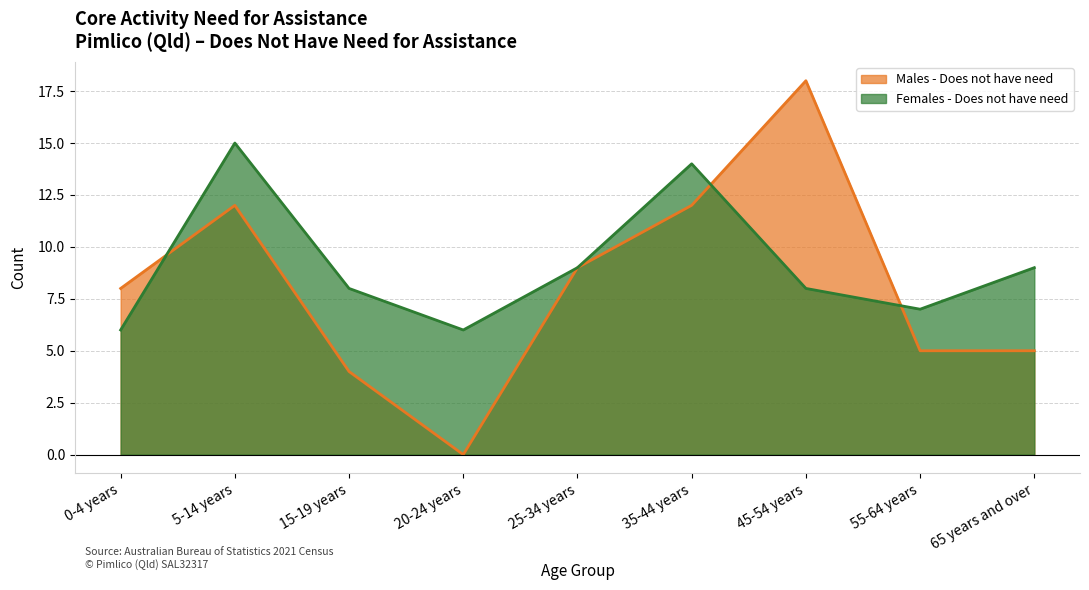

Which series has the largest range (max minus min)?

Males - Does not have need